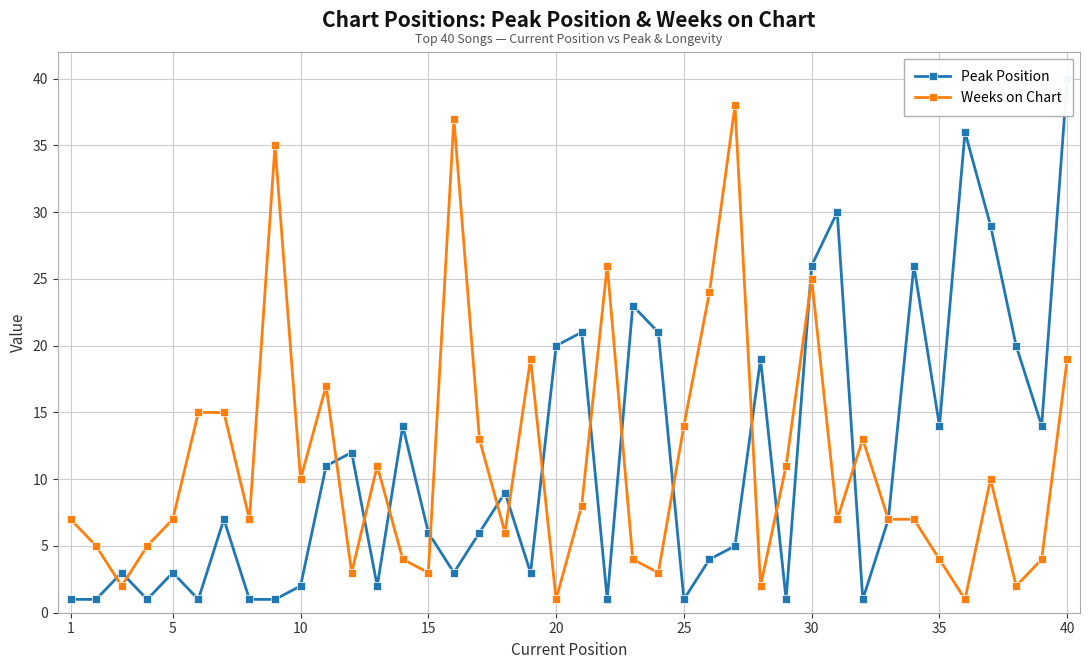

True or false: Weeks on Chart has a value of 14 at 25.

True